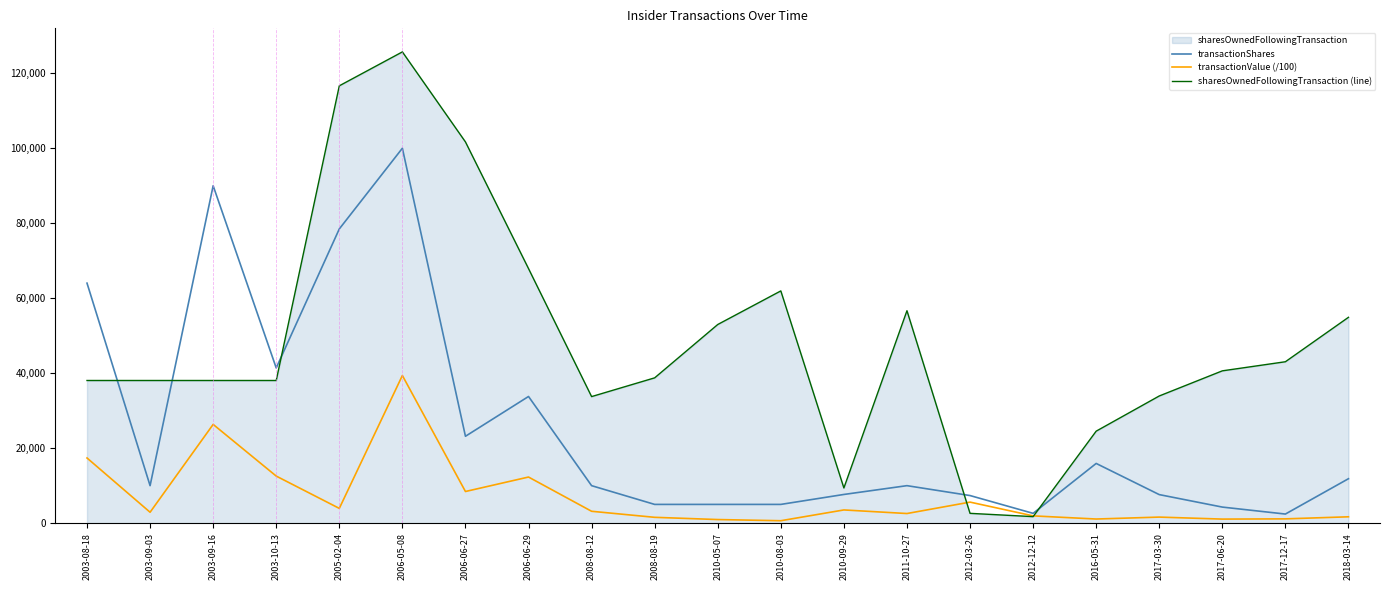

What is the label of the 2nd point from the right?

2017-12-17